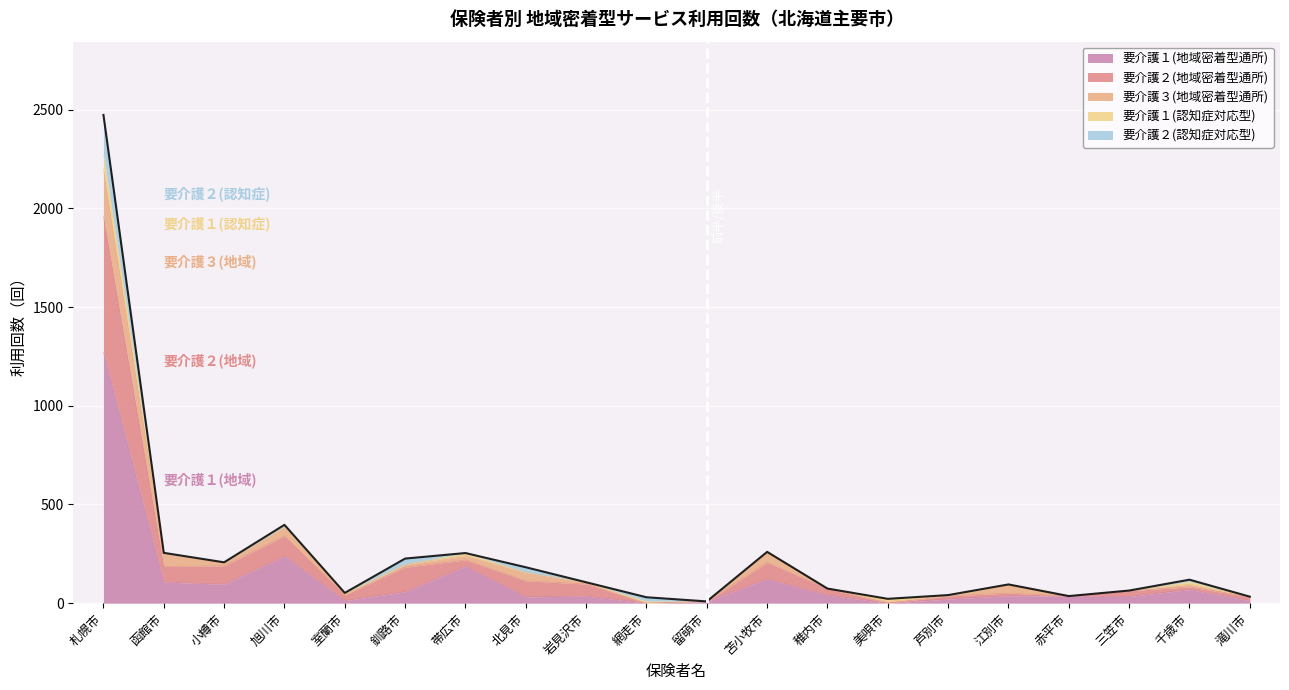

What is the total value across all series at 三笠市?

64